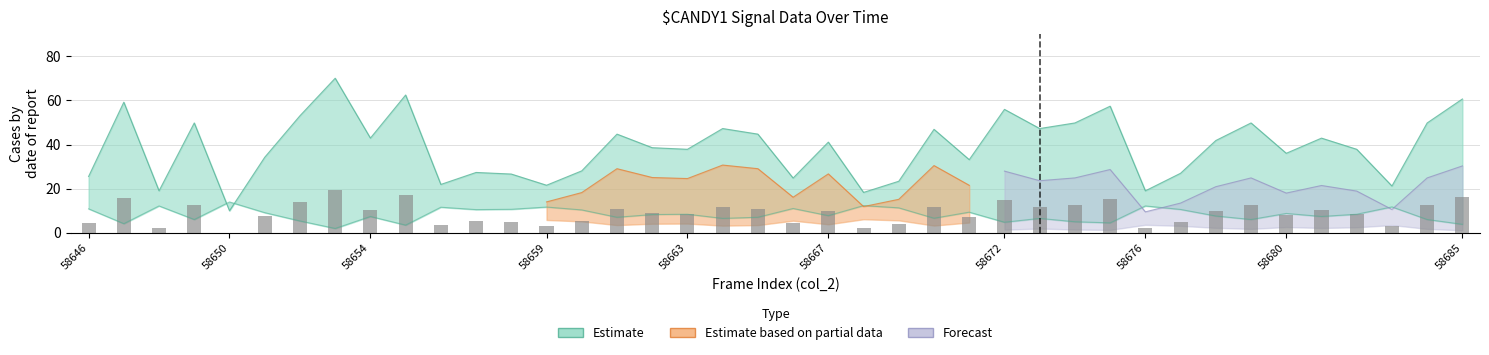

What is the greatest value displayed?

19.5